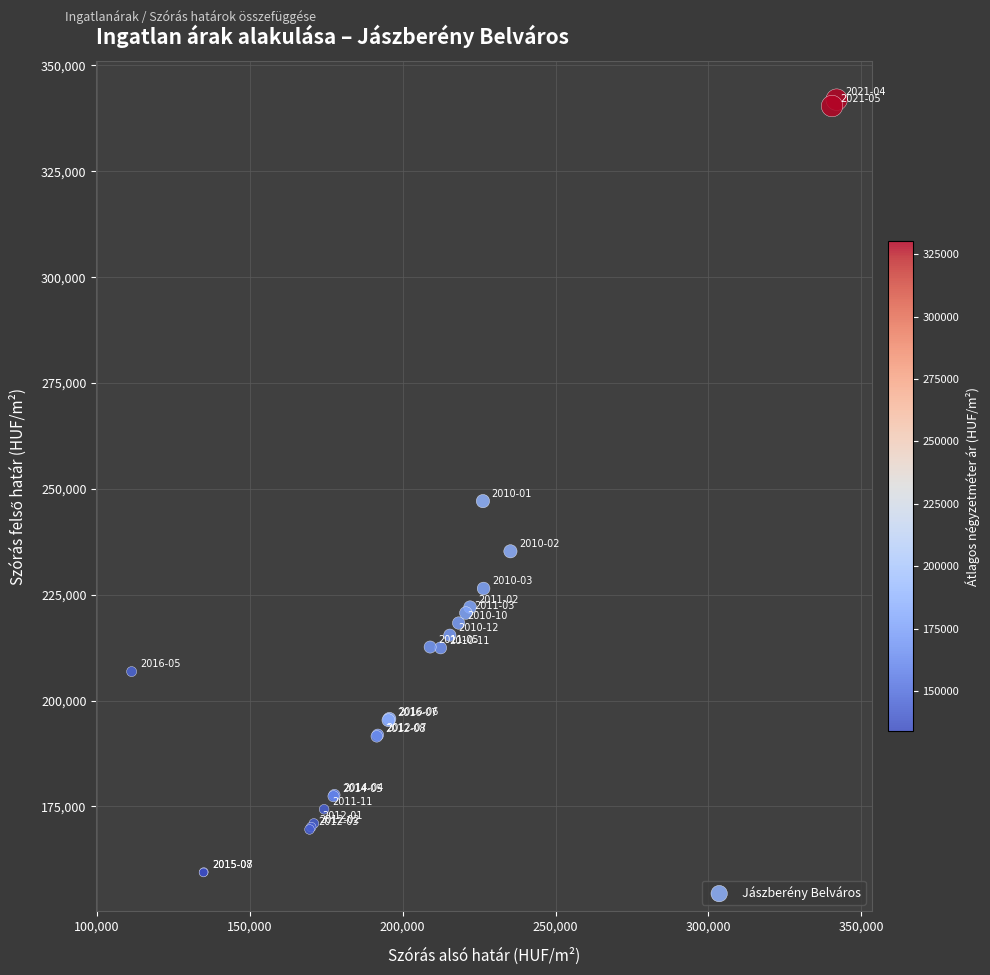

What Y value in the scatter plot is closest to 250667?

247115